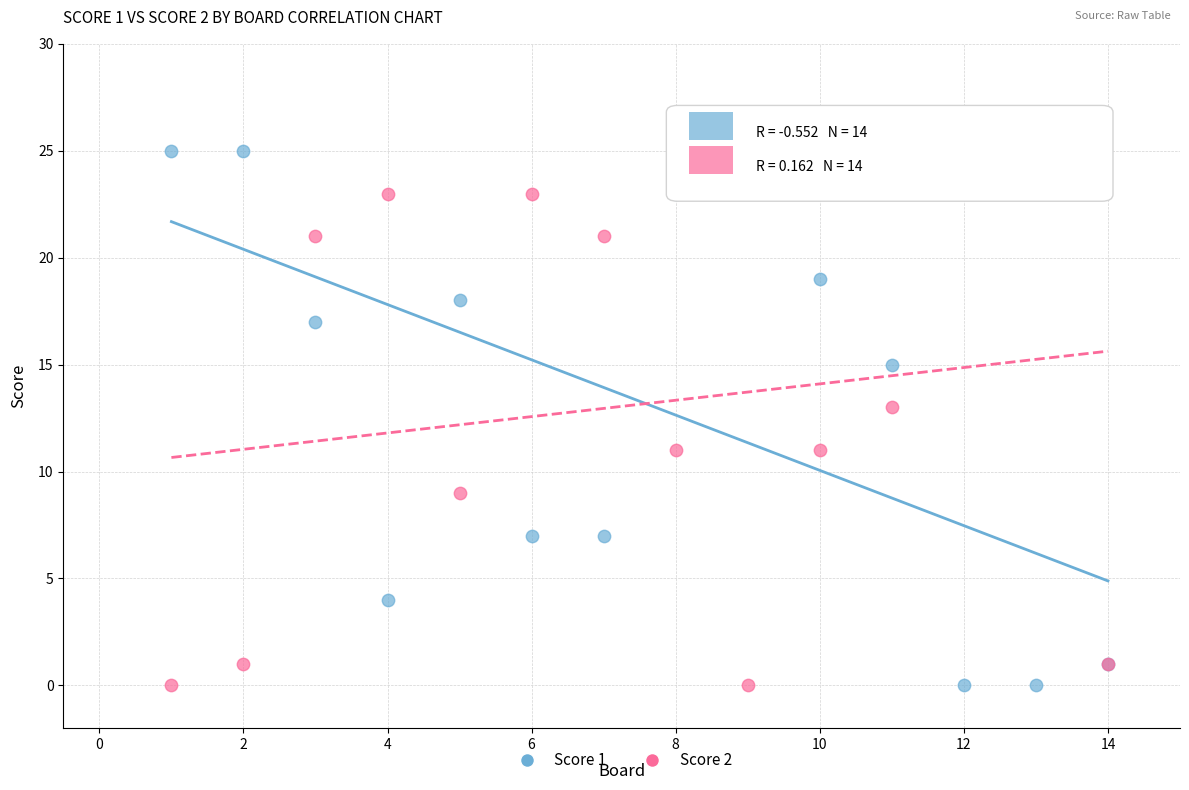

What is the X range (max minus min) for the scatter plot?

13